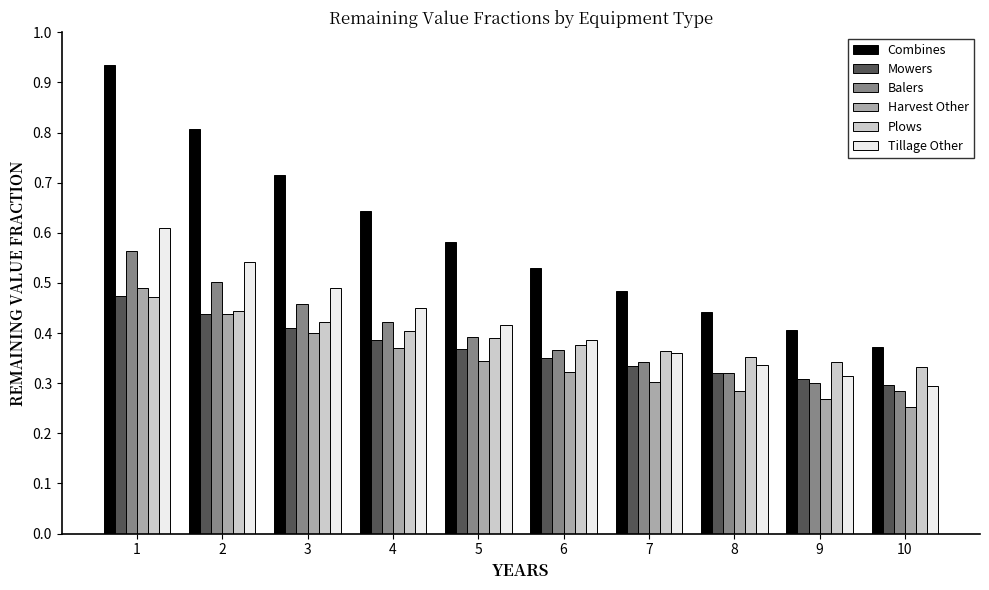

True or false: Mowers has a value of 0.4 at 3.

True